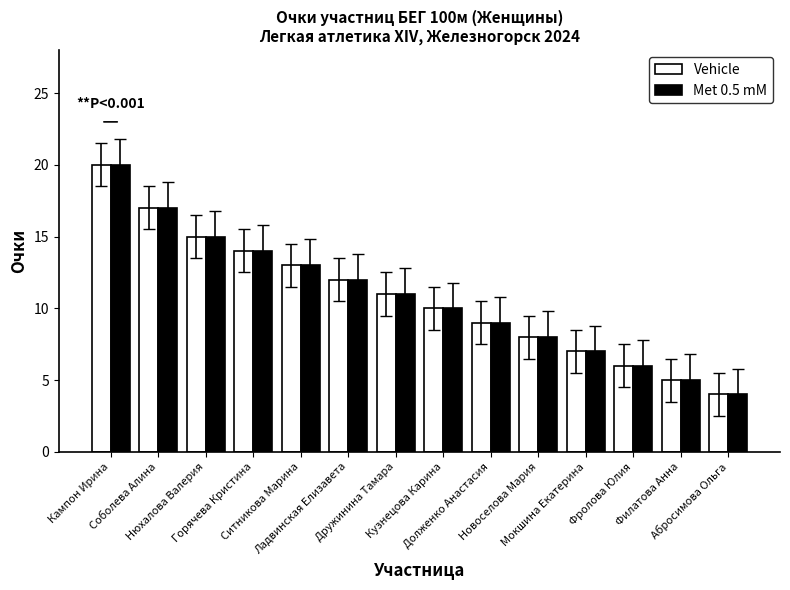

Which label corresponds to the largest value in the chart?

Кампон Ирина